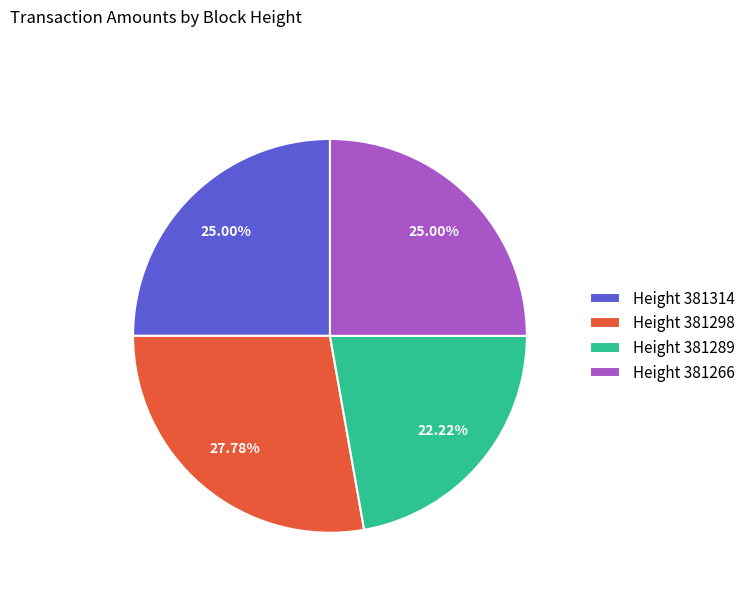

Do Height 381266 and Height 381289 together represent more than half of the pie?

No